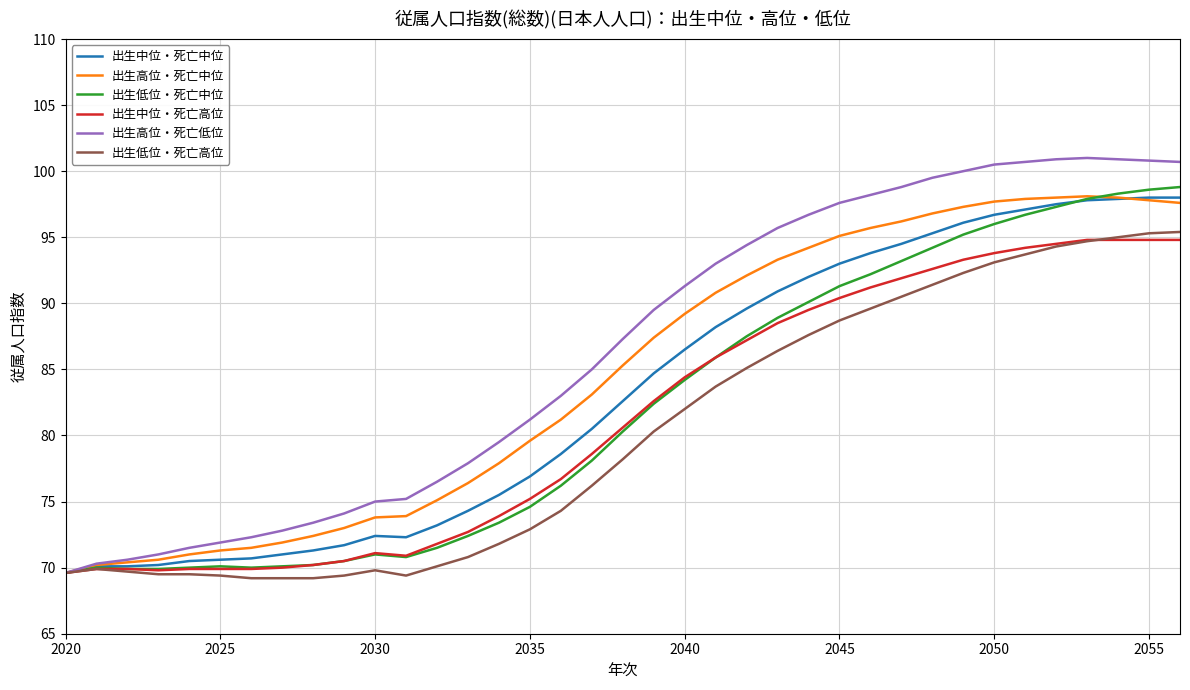

Which series has the largest total across all categories?

出生高位・死亡低位